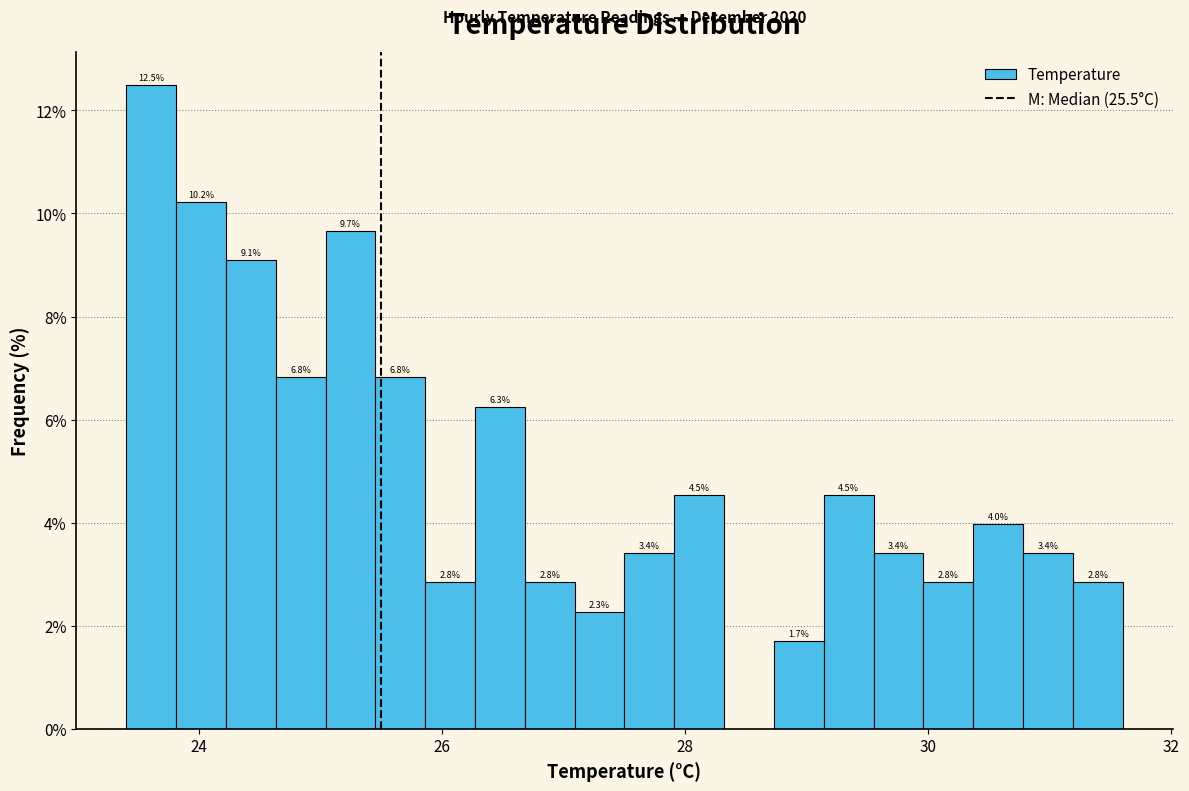

Around what value on the x-axis is the tallest bar? Give the approximate position of its centre, as read against the axis.

23.6